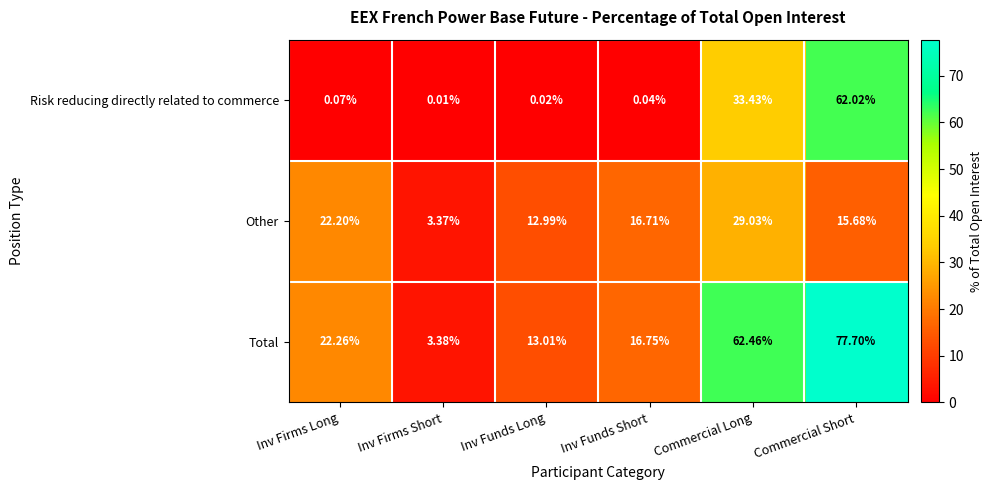

How many values in the Other series are below 16?

3